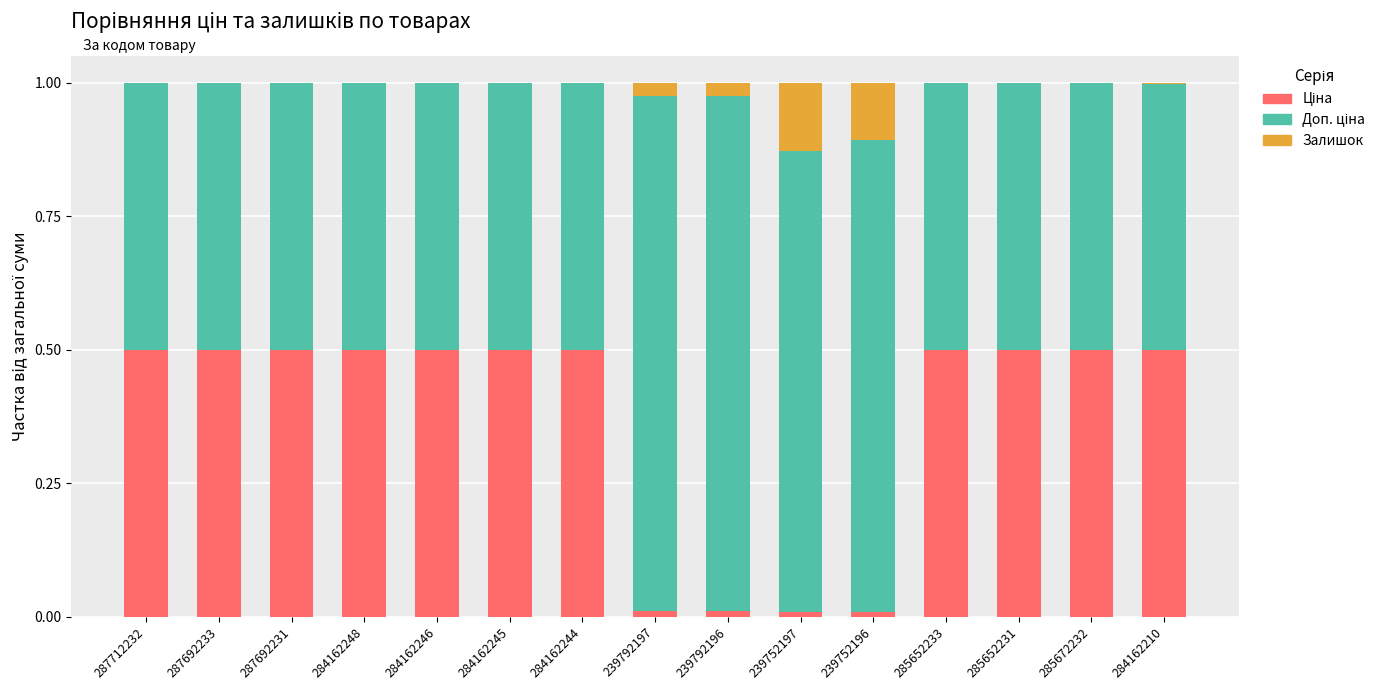

Does the chart contain stacked bars?

Yes